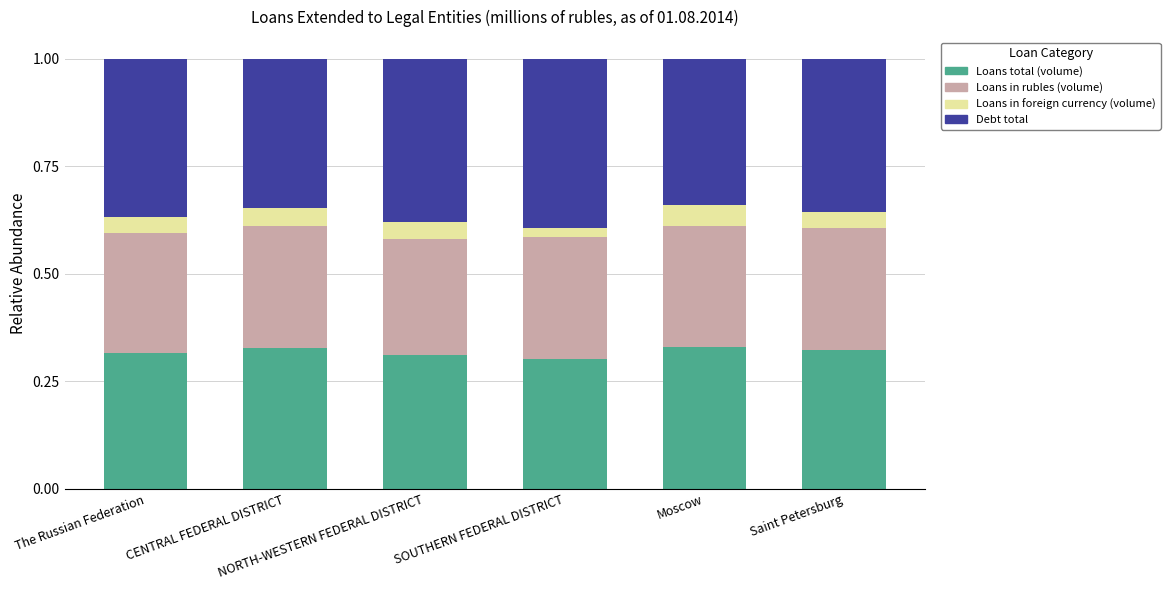

True or false: Loans total (volume) has a value of 0.5 at SOUTHERN FEDERAL DISTRICT.

False